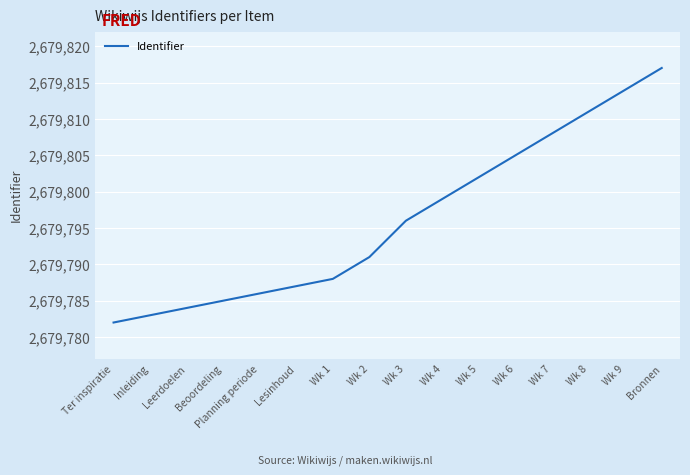

True or false: there are more than 1 points higher than both neighbors.

False